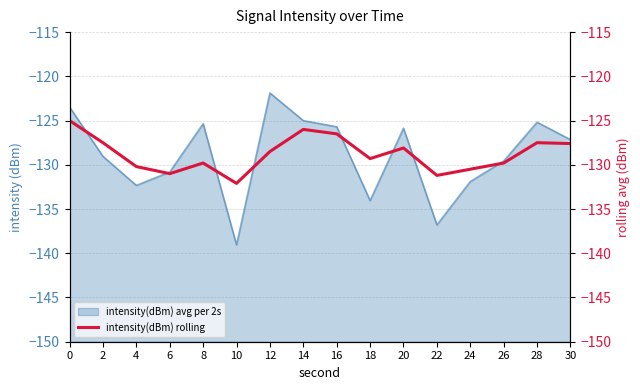

At which label does intensity(dBm) avg per 2s reach its minimum?

10